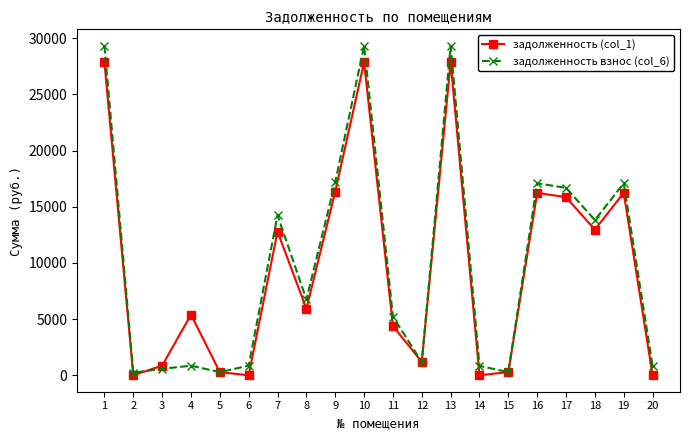

True or false: задолженность (col_1) and задолженность взнос (col_6) cross at least once.

True